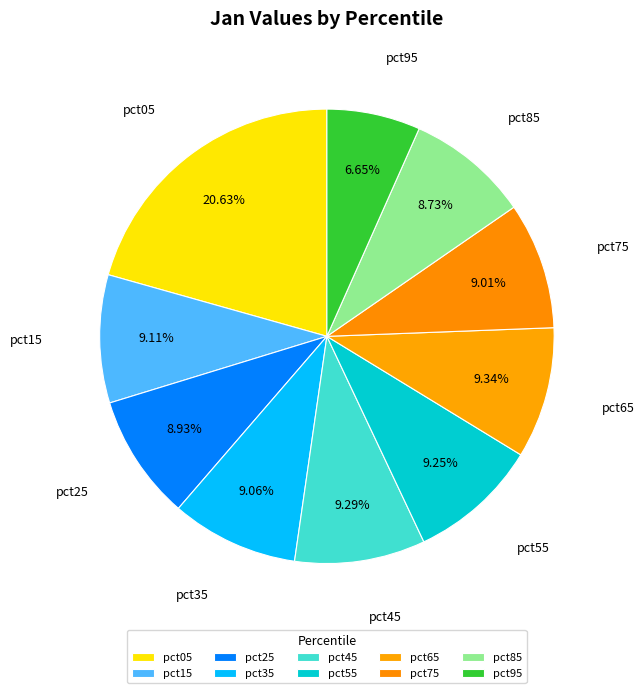

Which category has the smallest portion of the pie?

pct95